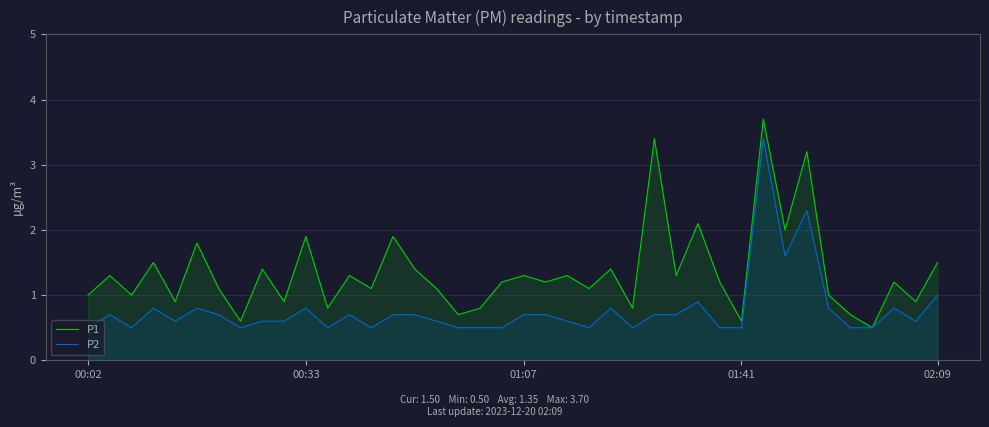

List the series in order of their peak value, highest first.

P1, P2